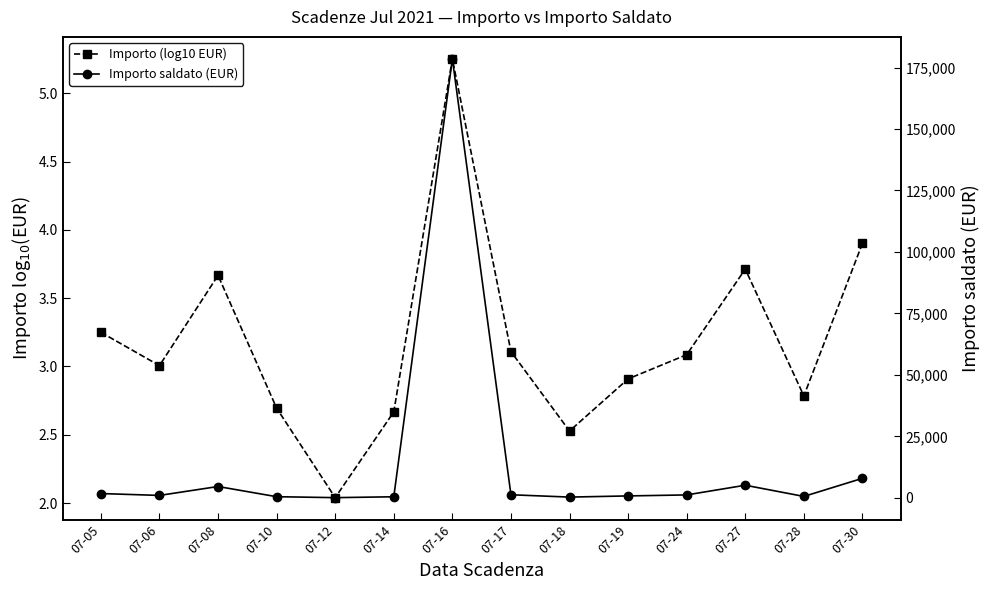

At 07-24, list the series in order from largest to smallest.

Importo saldato (EUR), Importo (log10 EUR)